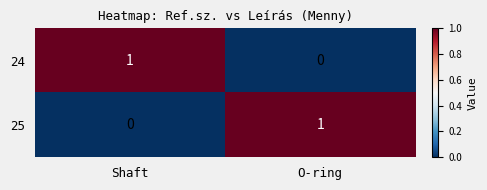

The 24 series shows 2 at Shaft. True or false?

False